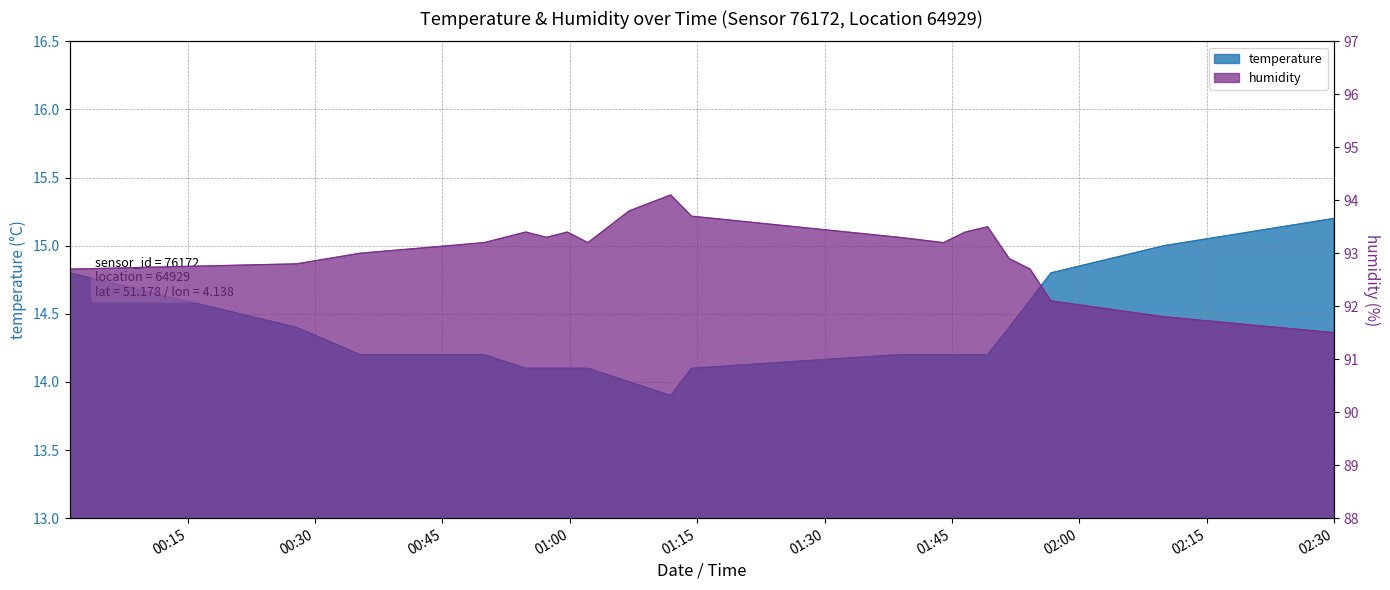

What is the difference between the maximum and minimum values in the humidity series?

2.6